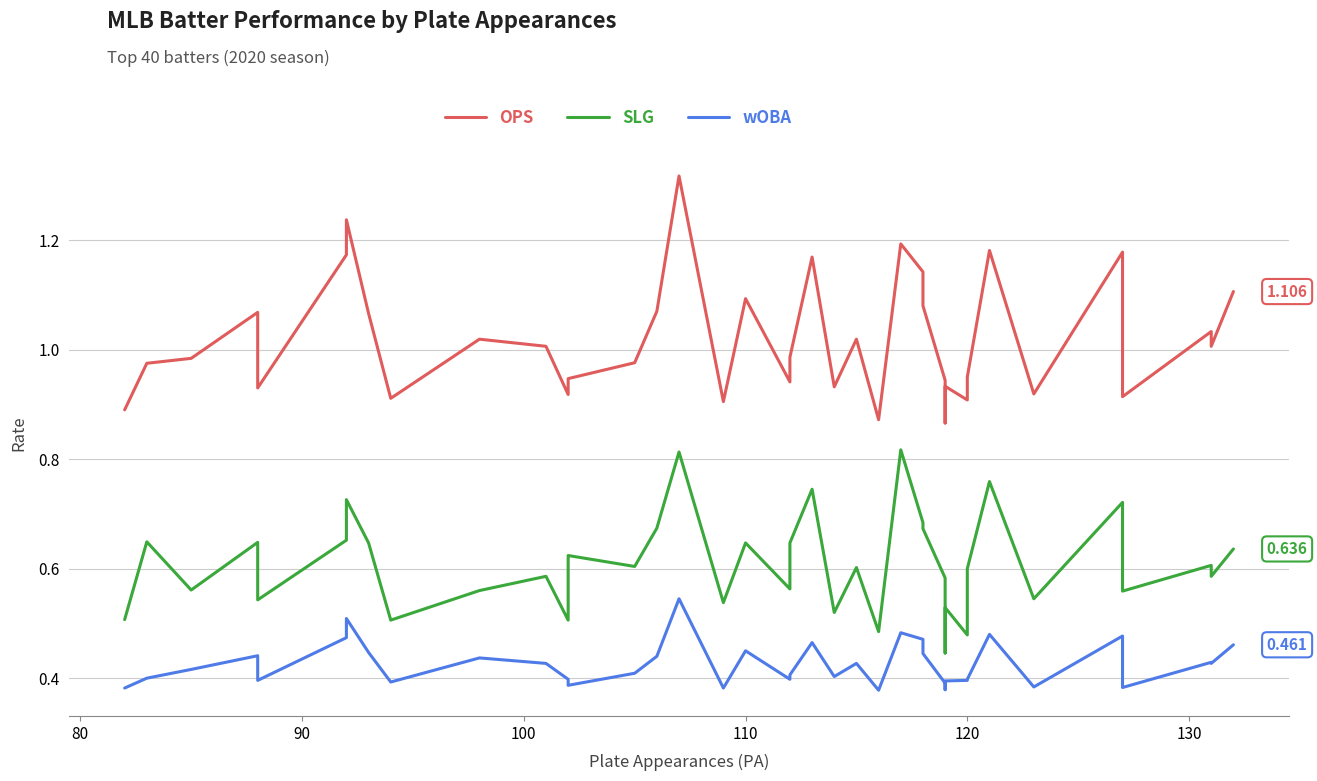

Reading right to left, extract all data points from this chart.

OPS: 1.1	1.0	1.0	0.9	1.2	0.9	1.2	0.9	0.9	0.9	0.9	0.9	0.9	1.1	1.1	1.2	0.9	1.0	0.9	1.2	1.0	0.9	1.1	0.9	1.3	1.1	1.0	0.9	0.9	1.0	1.0	0.9	1.1	1.2	1.2	0.9	1.1	1.0	1.0	0.9
SLG: 0.6	0.6	0.6	0.6	0.7	0.5	0.8	0.6	0.5	0.5	0.4	0.5	0.6	0.7	0.7	0.8	0.5	0.6	0.5	0.7	0.6	0.6	0.6	0.5	0.8	0.7	0.6	0.6	0.5	0.6	0.6	0.5	0.6	0.7	0.7	0.5	0.6	0.6	0.6	0.5
wOBA: 0.5	0.4	0.4	0.4	0.5	0.4	0.5	0.4	0.4	0.4	0.4	0.4	0.4	0.4	0.5	0.5	0.4	0.4	0.4	0.5	0.4	0.4	0.5	0.4	0.5	0.4	0.4	0.4	0.4	0.4	0.4	0.4	0.4	0.5	0.5	0.4	0.4	0.4	0.4	0.4